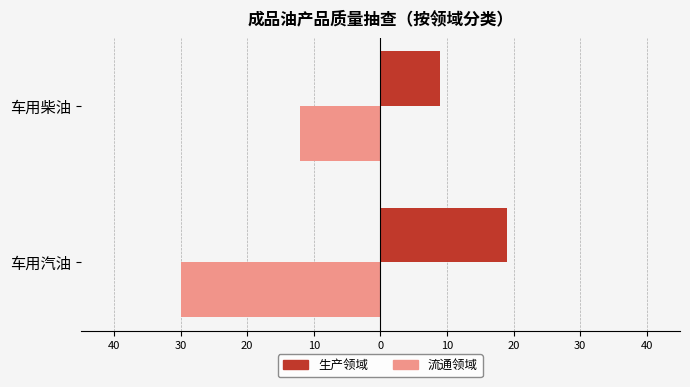

What is the highest value of the 生产领域 series?

19